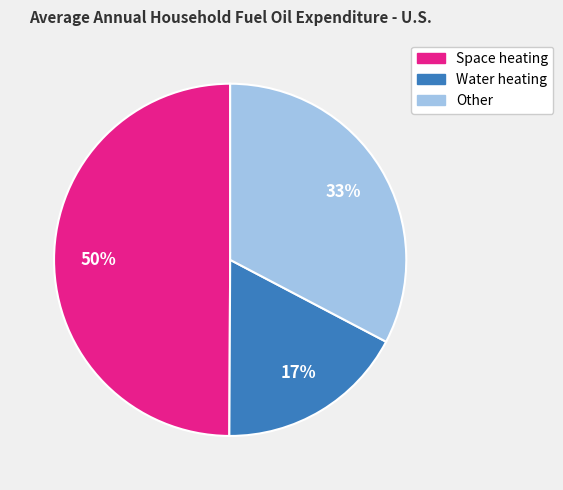

To the nearest percent, what percentage of the pie is Space heating?

50%